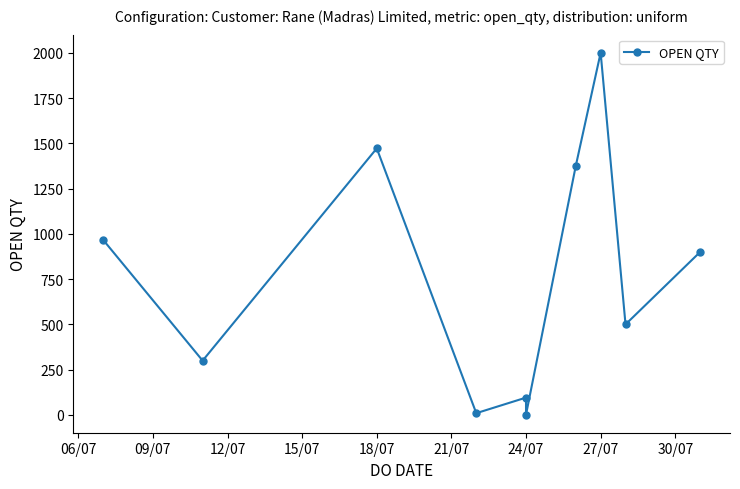

Where is the data nearest to the value 1001?

06/07